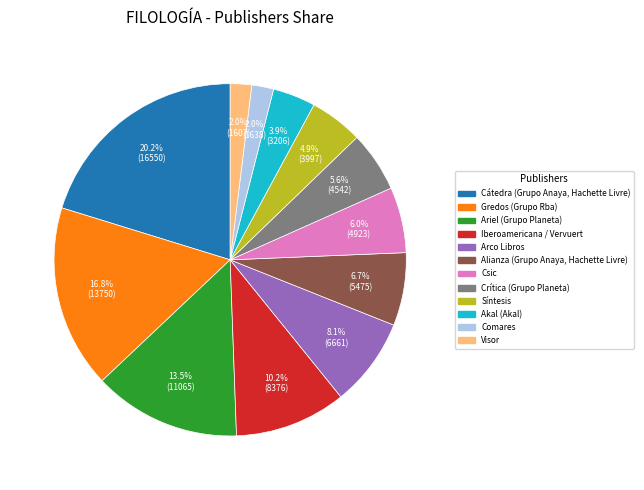

How many segments does this pie chart have?

12